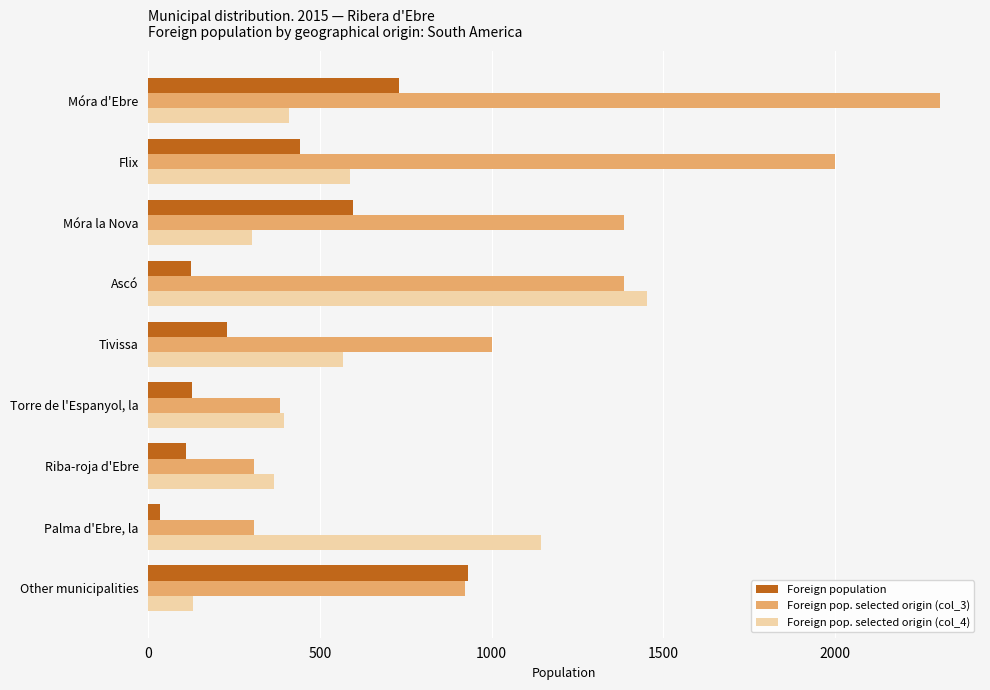

What is the difference between the maximum and second lowest values in the Foreign pop. selected origin (col_4) series?

1150